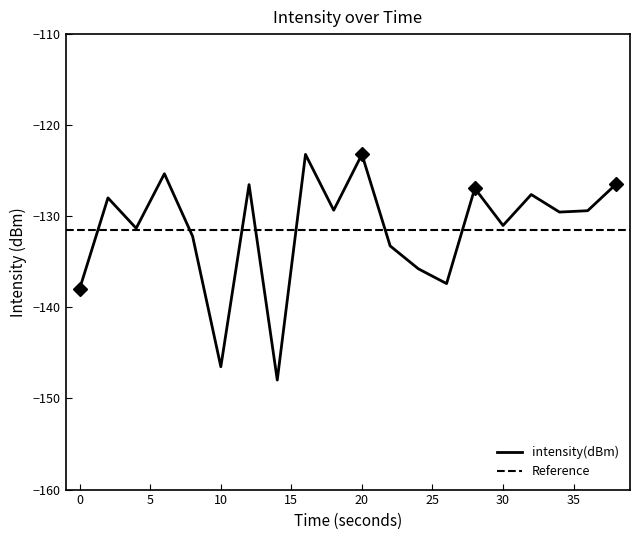

Reading right to left, list all the values displayed in this chart.

-126.5	-129.4	-129.5	-127.6	-131.0	-126.9	-137.4	-135.8	-133.3	-123.2	-129.3	-123.2	-148.0	-126.5	-146.5	-132.2	-125.3	-131.3	-128.0	-137.9